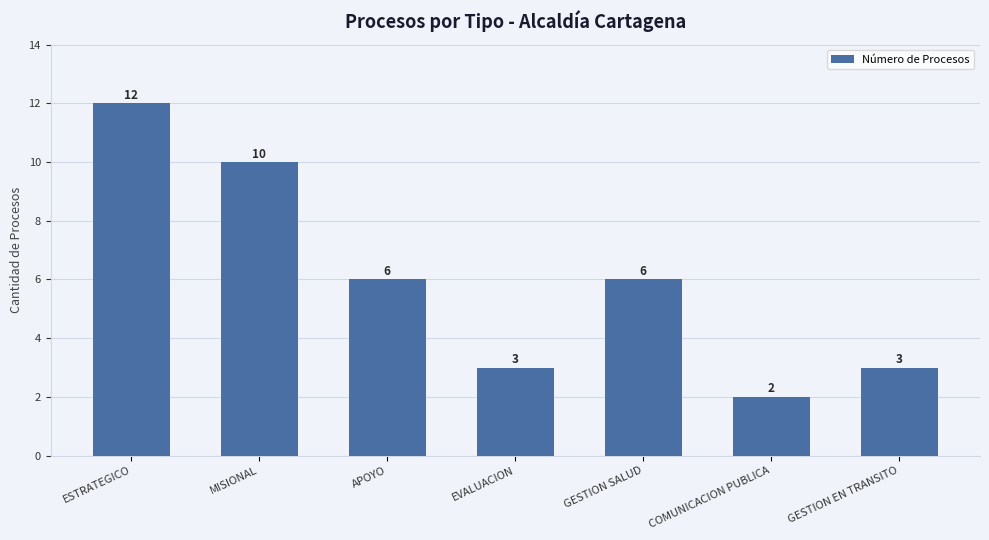

What is the minimum value shown in the chart?

2